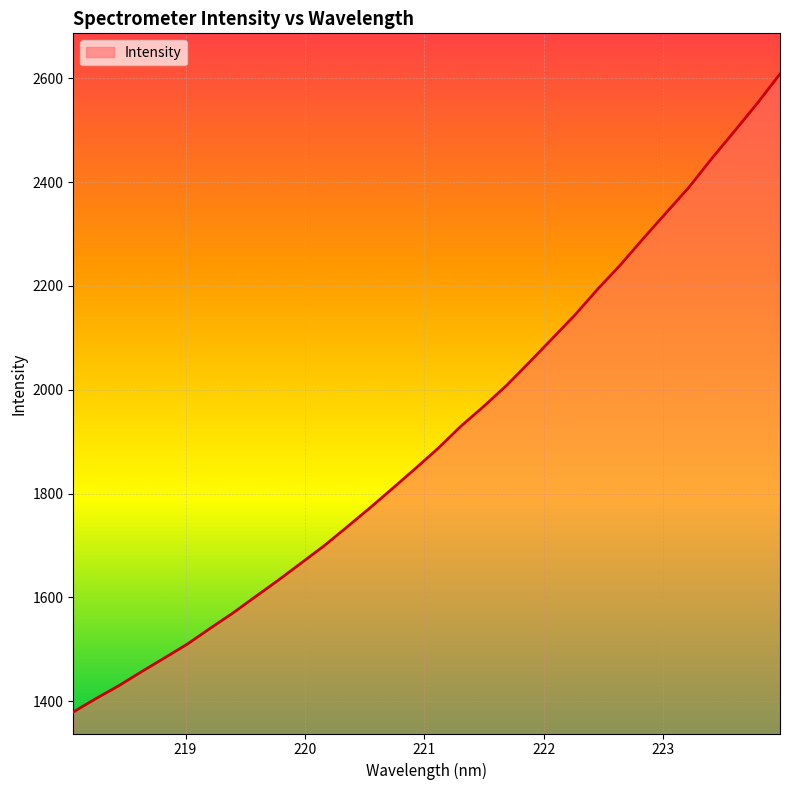

What is the difference between the maximum and minimum values?

1229.0